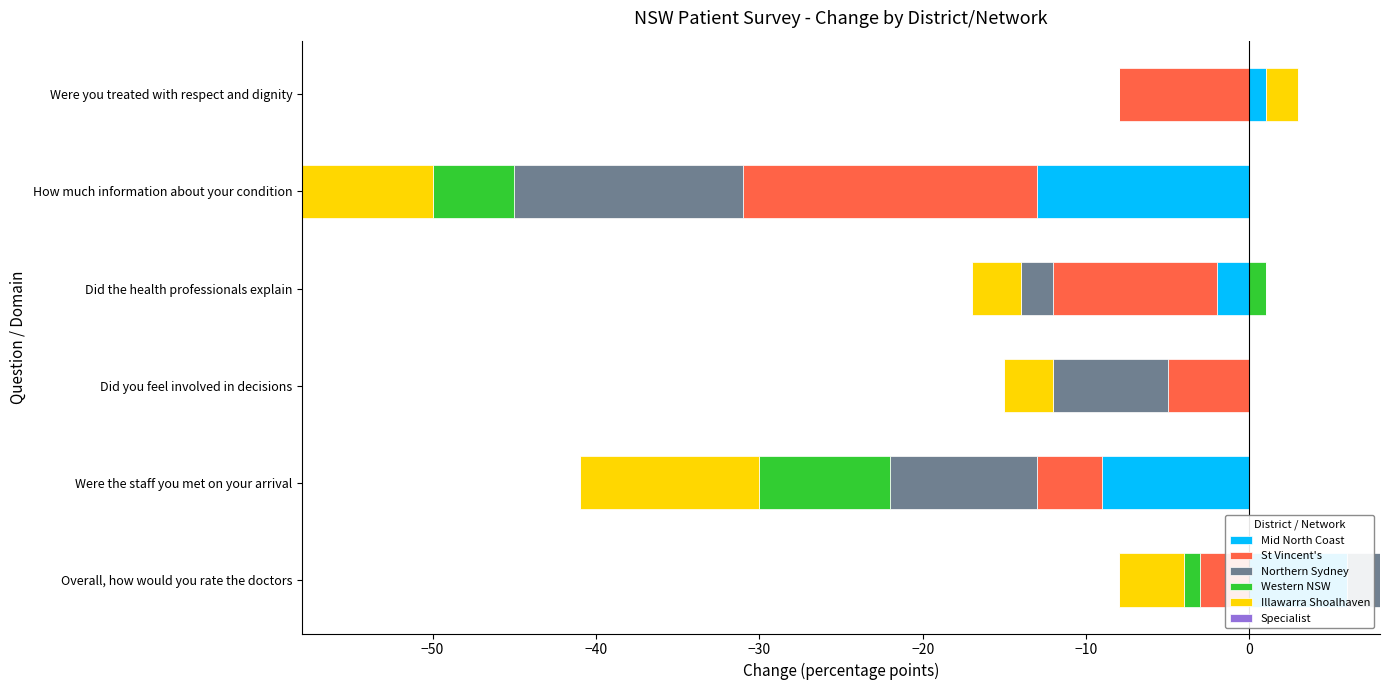

Which series changed the most between −20 and −10?

Illawarra Shoalhaven